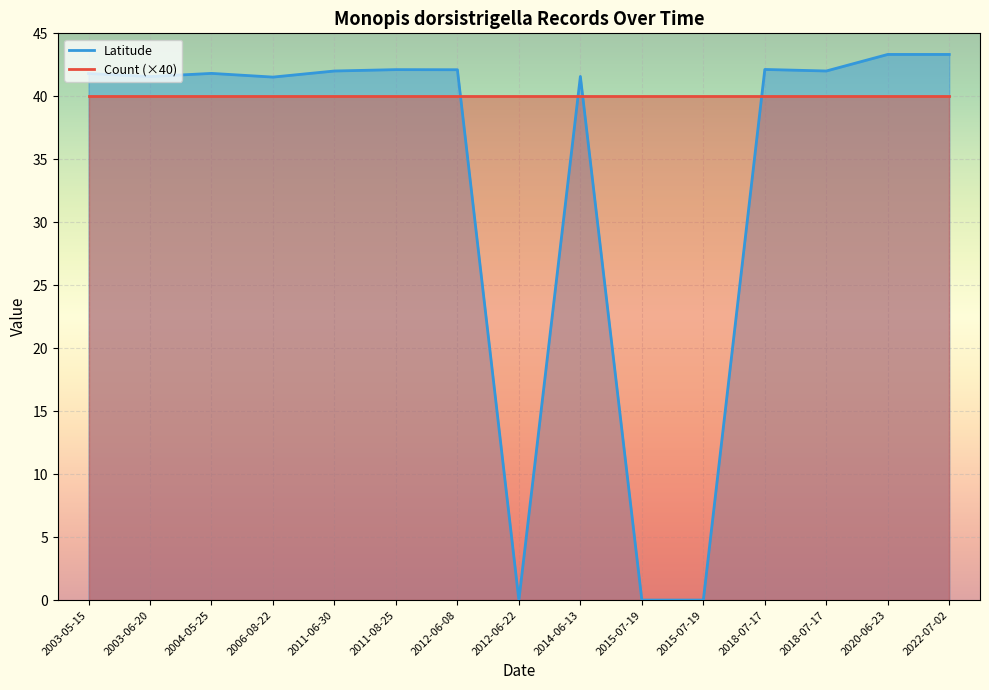

Is it true that the value at 2004-05-25 is 41.8?

True